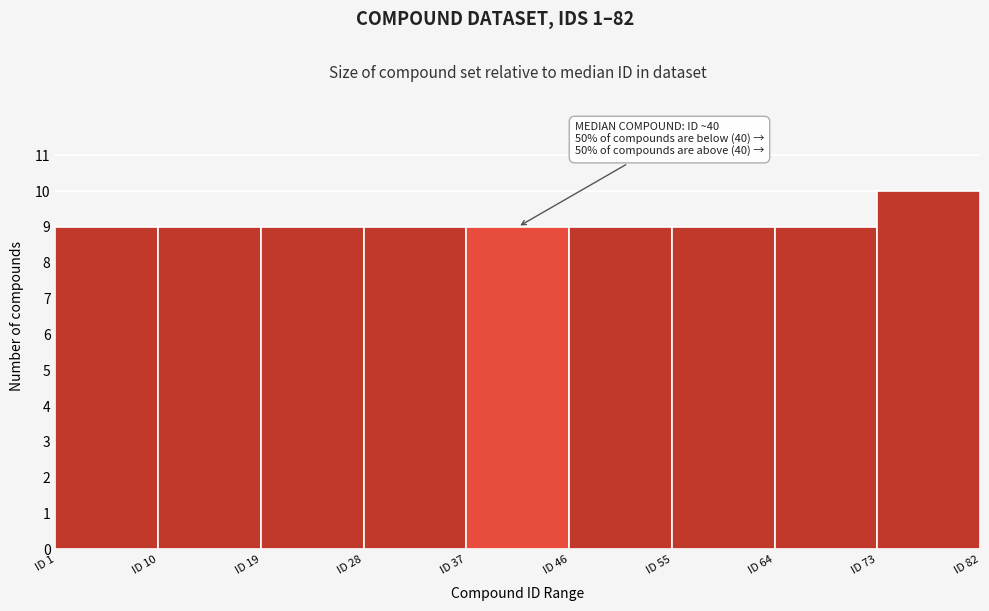

Over which range of the x-axis is the bar tallest?

73 to 82